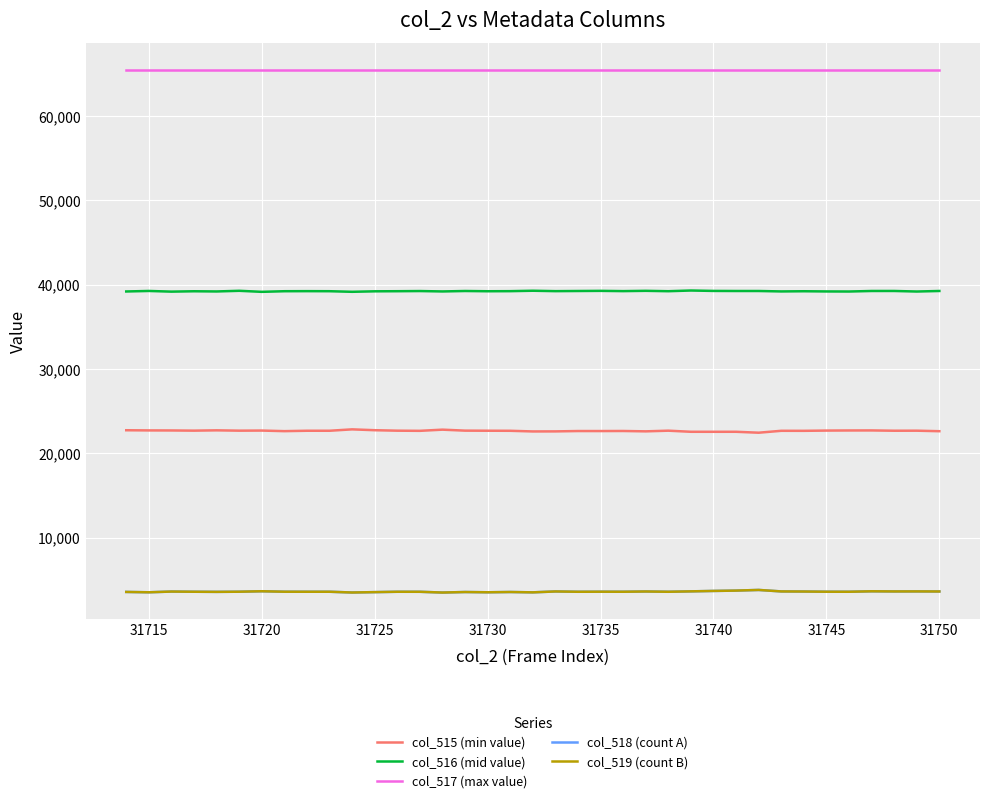

What is the smallest value displayed?

3501